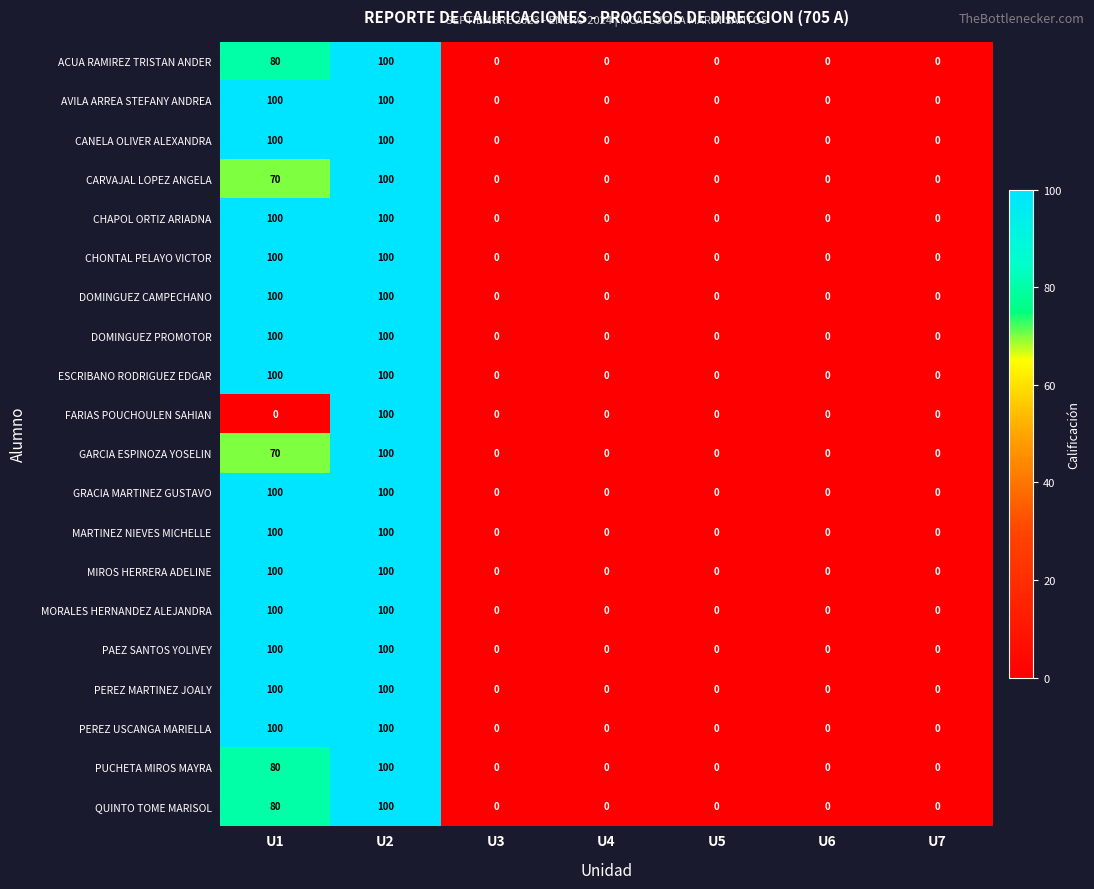

What is the sum of the DOMINGUEZ PROMOTOR values at U2 and U7?

100